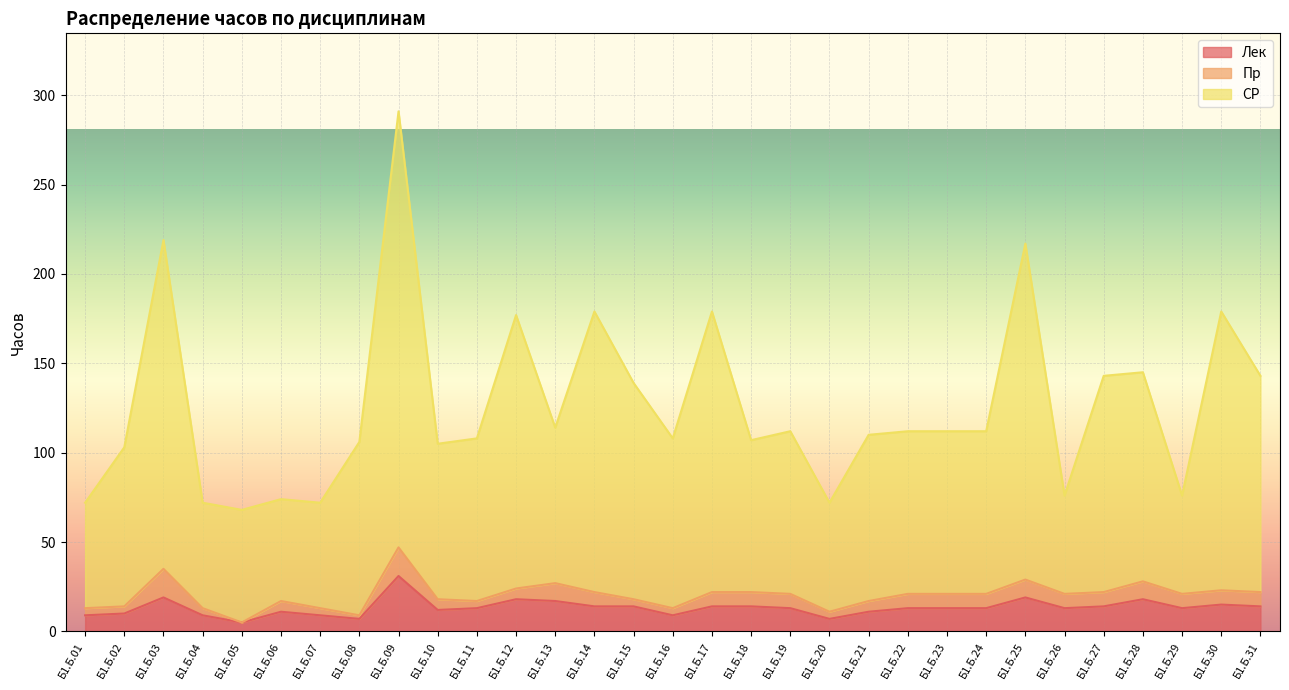

How many data points in Лек are less than 13?

11